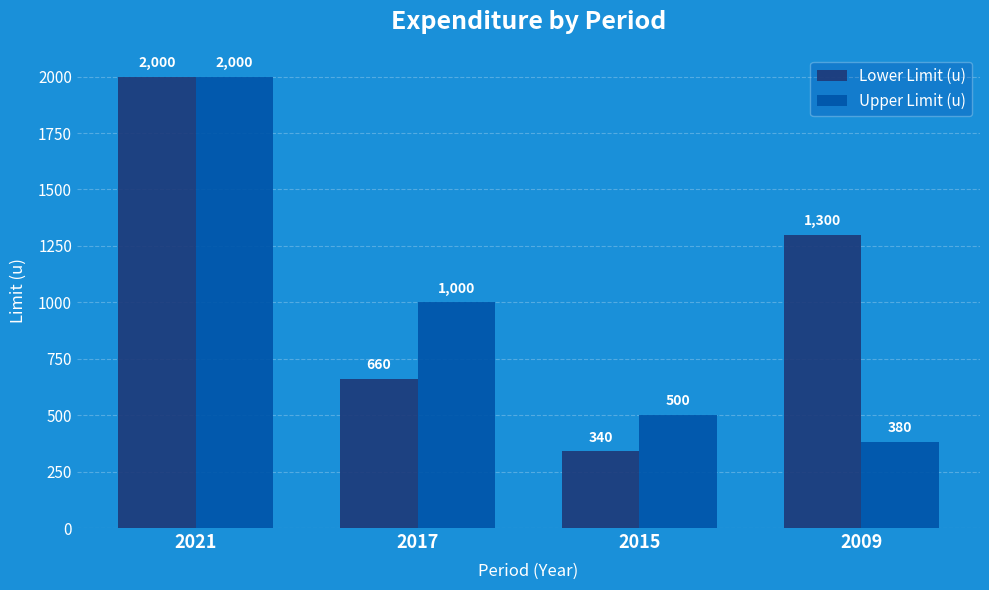

At which category does the chart reach its minimum across all series?

2015